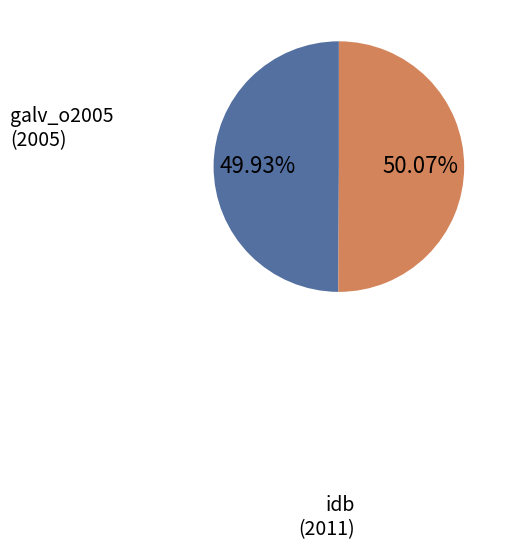

Does any single category account for the majority?

Yes